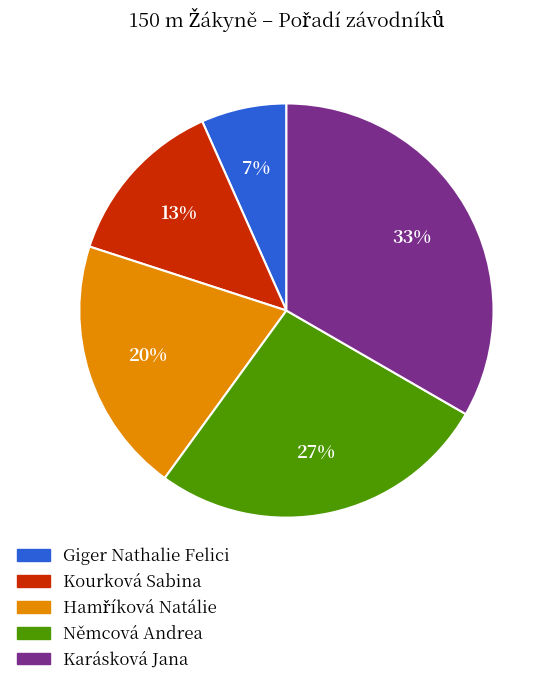

Which category has the biggest portion of the pie?

Karásková Jana